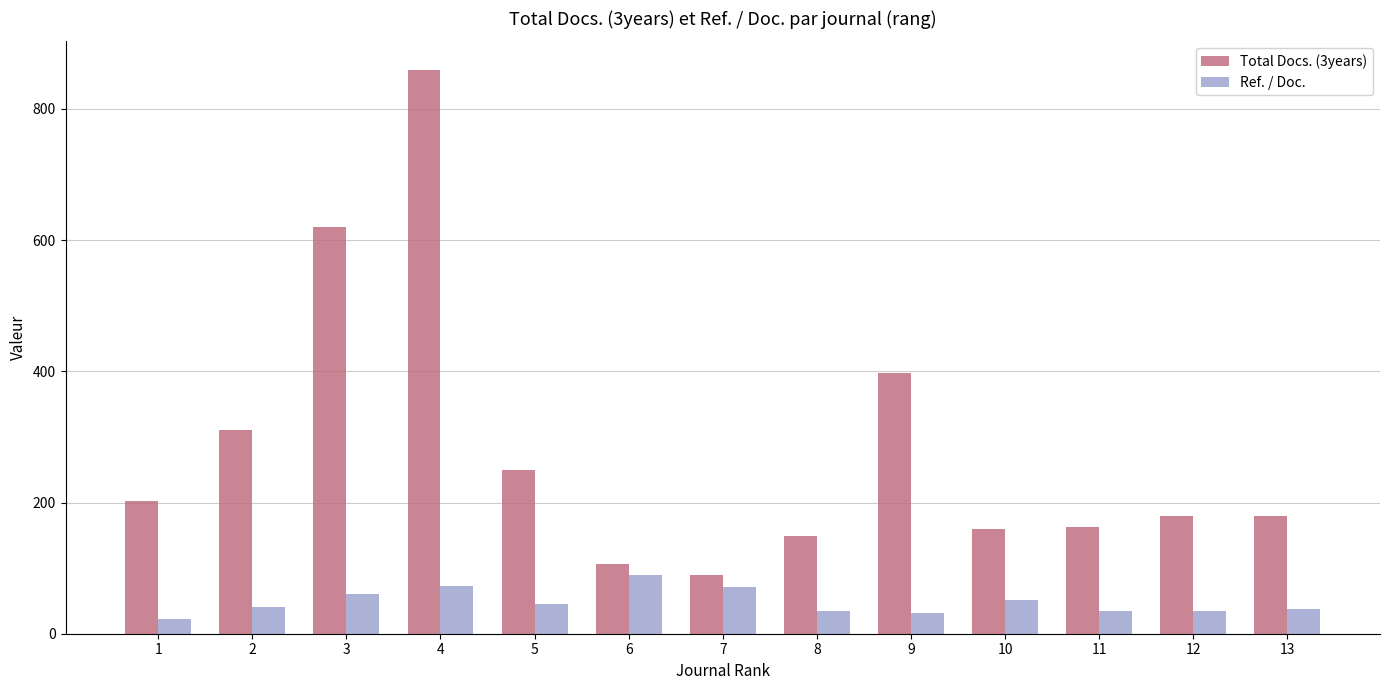

What is the difference between the second highest and second lowest values in the Ref. / Doc. series?

40